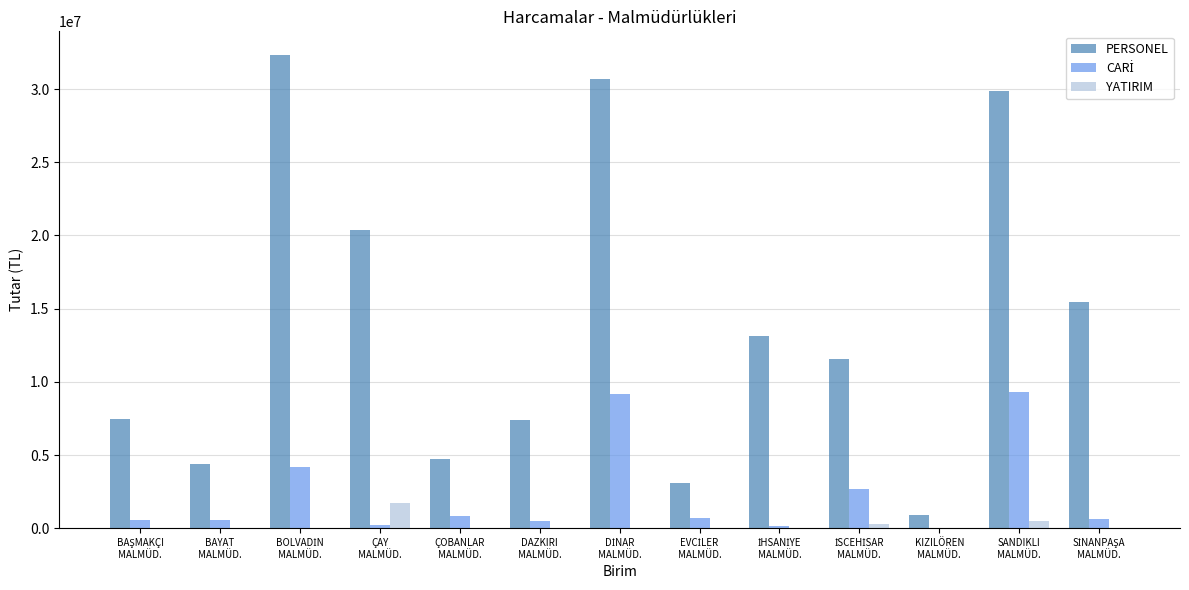

Which series has the largest total across all categories?

PERSONEL